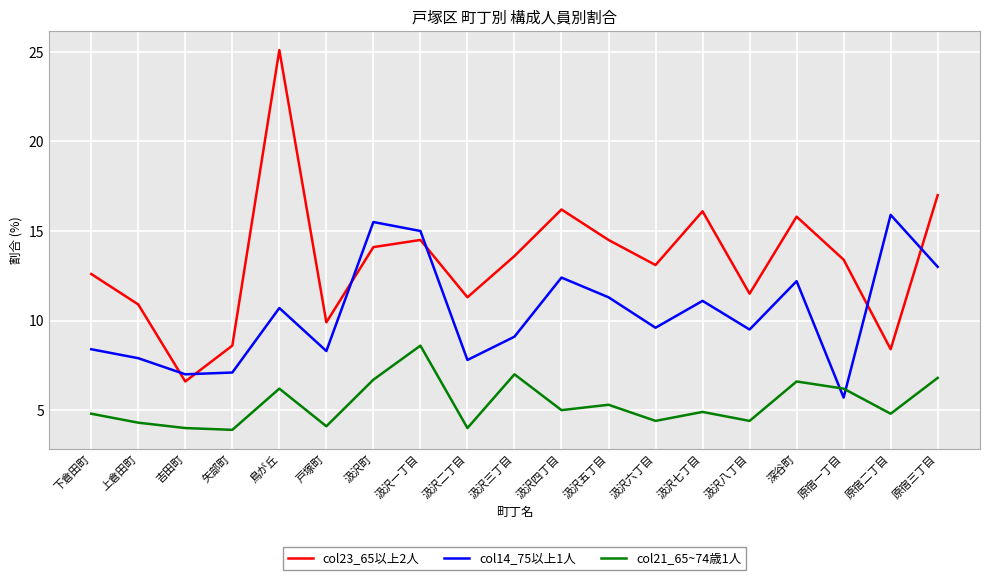

List the series in order of their peak value, highest first.

col23_65以上2人, col14_75以上1人, col21_65~74歳1人